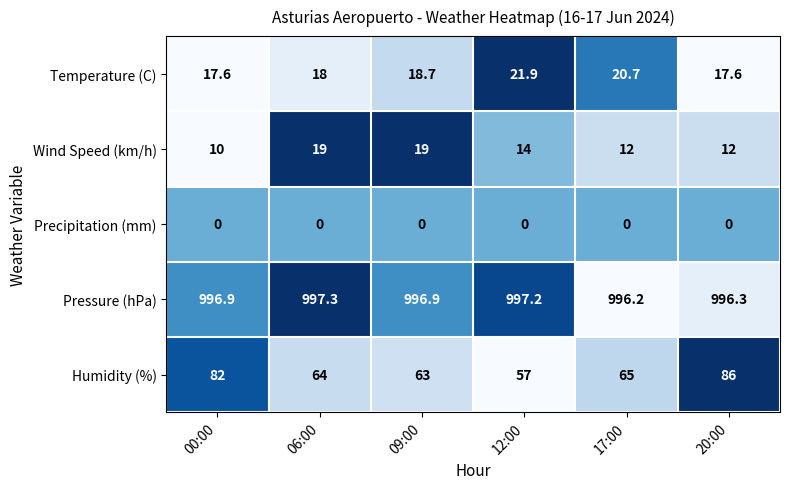

What is the difference between the second highest and minimum values in the Pressure (hPa) series?

1.0